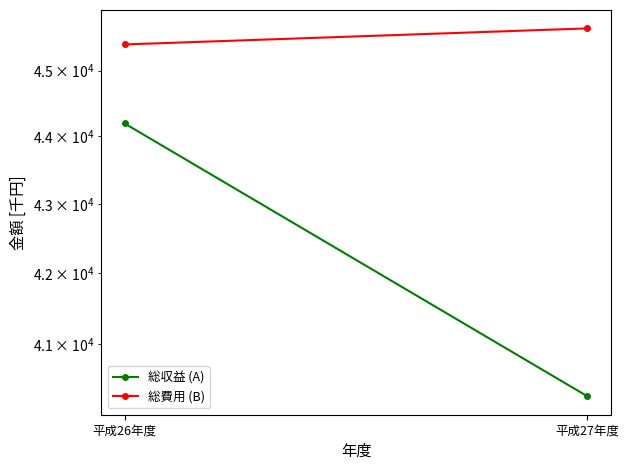

The value of 総費用 (B) at 平成27年度 is 45650. True or false?

True